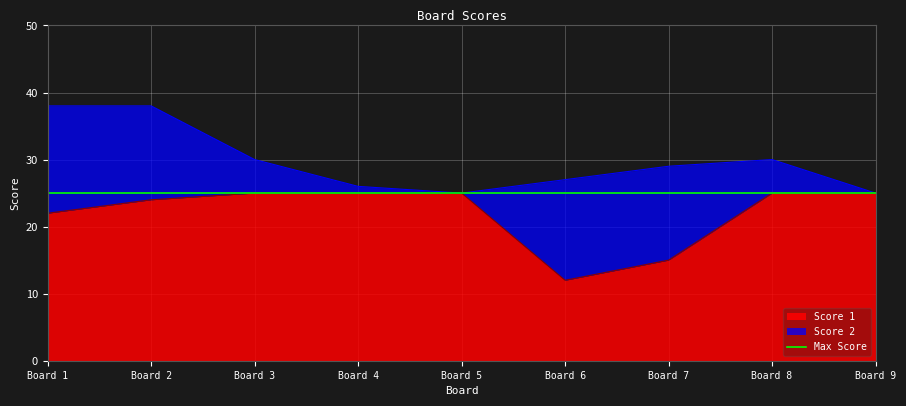

At which label does Score 1 reach its minimum?

Board 6